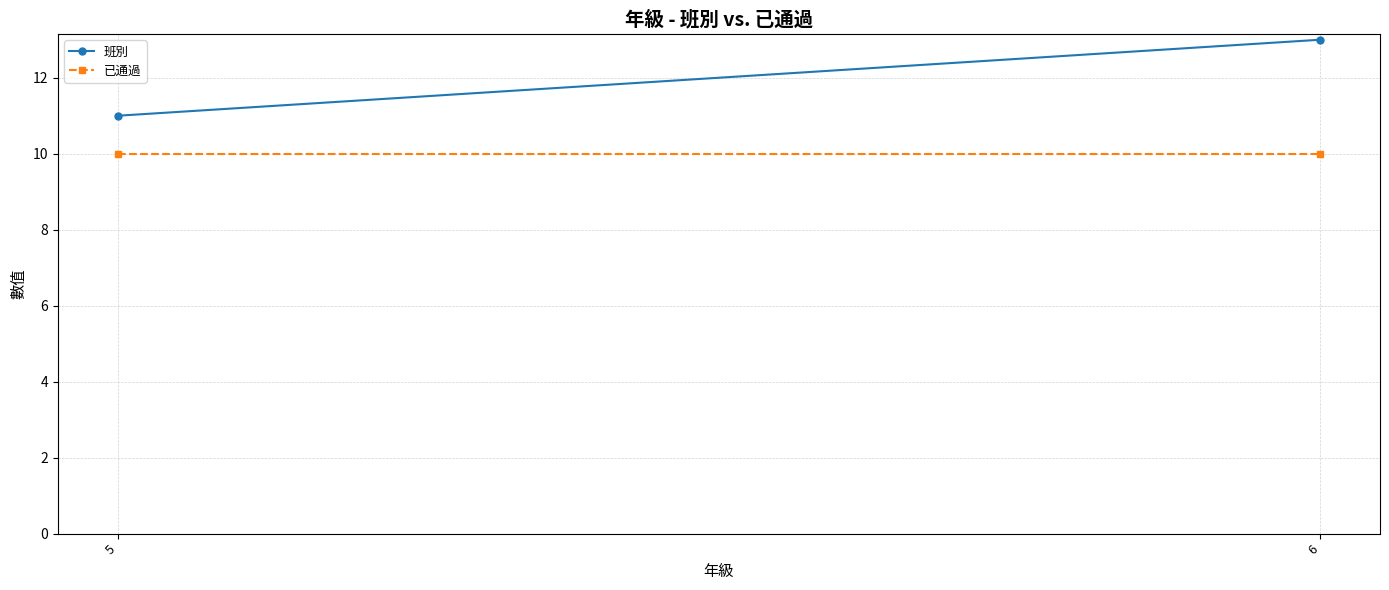

What is the value of the 班別 point at the 2nd from the left?

13